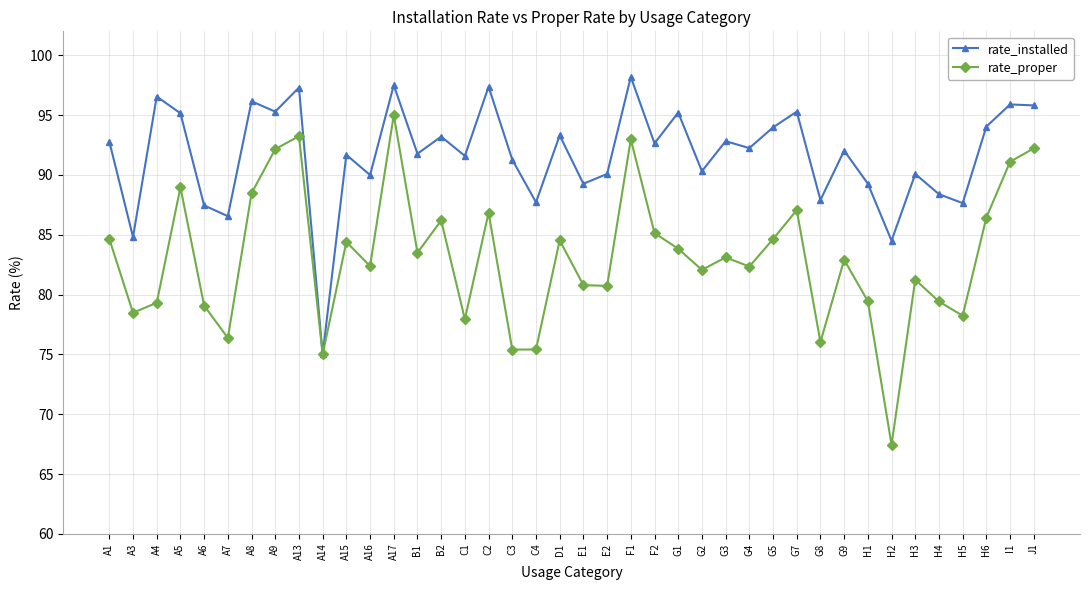

True or false: rate_proper has more than 0 interior local peaks.

True